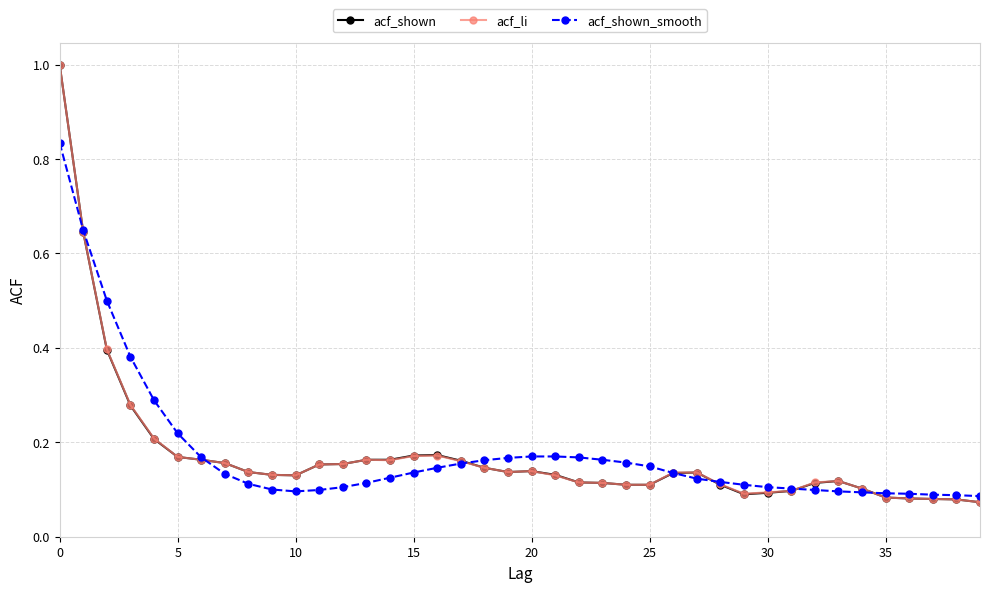

What is the greatest value displayed?

1.0